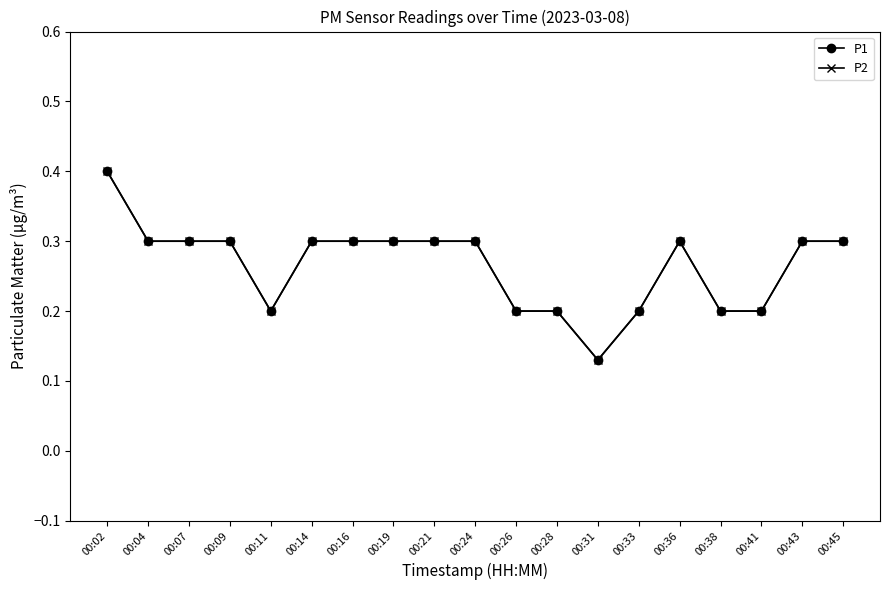

At which category does the chart reach its peak across all series?

00:02